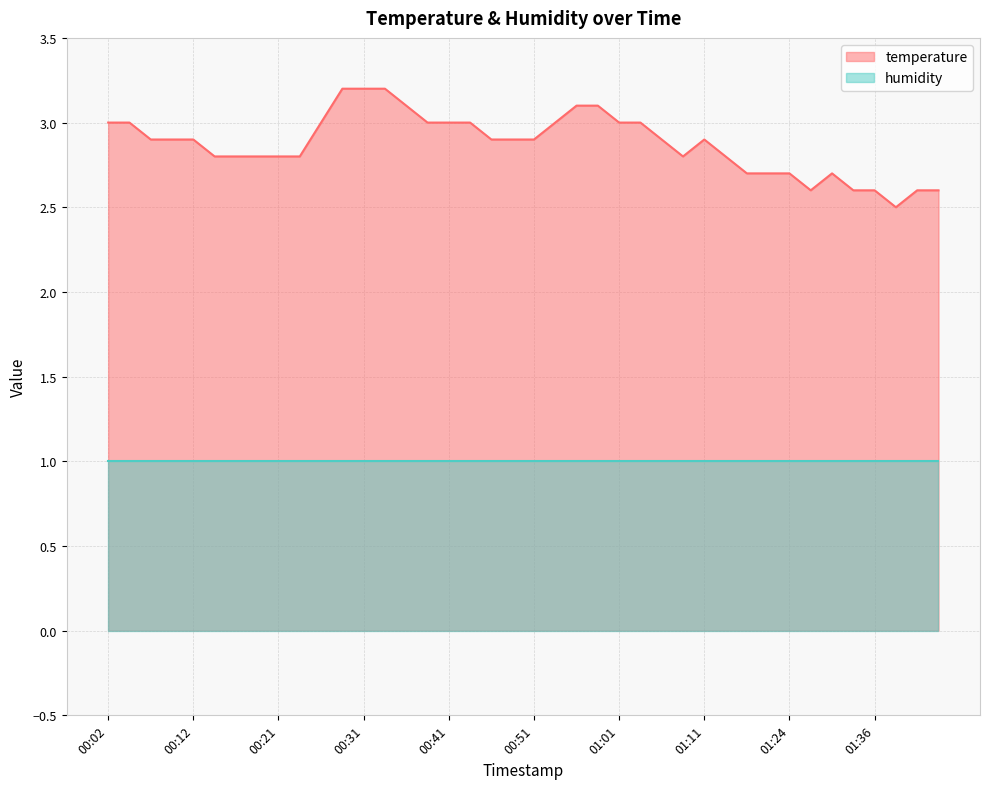

Does the chart display data point markers on the line(s)?

No